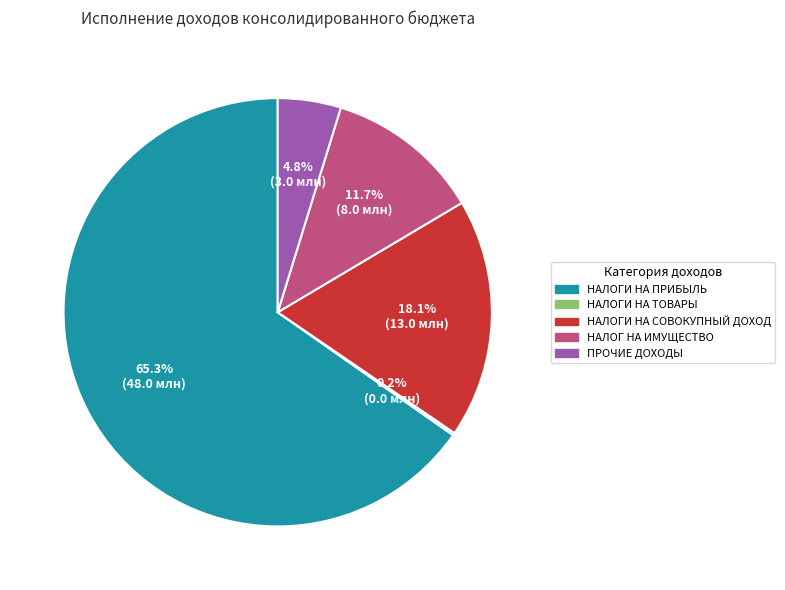

Does any single category account for the majority?

Yes